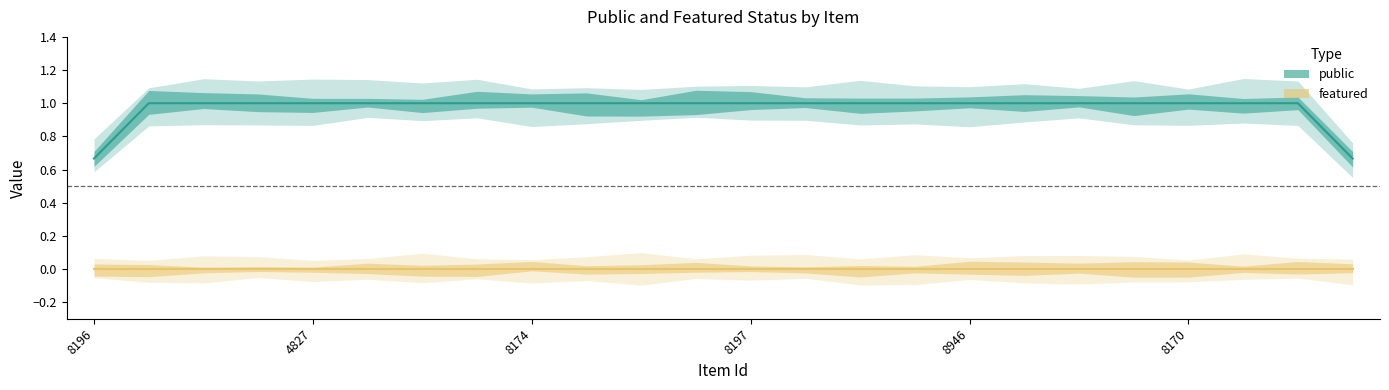

List the labels in order of featured value, smallest first.

8196, 8224, 8072, 8898, 4827, 7881, 7880, 7906, 8174, 8366, 8833, 8892, 8197, 5726, 8096, 8912, 8946, 7989, 8881, 6926, 8170, 8226, 8233, 8923